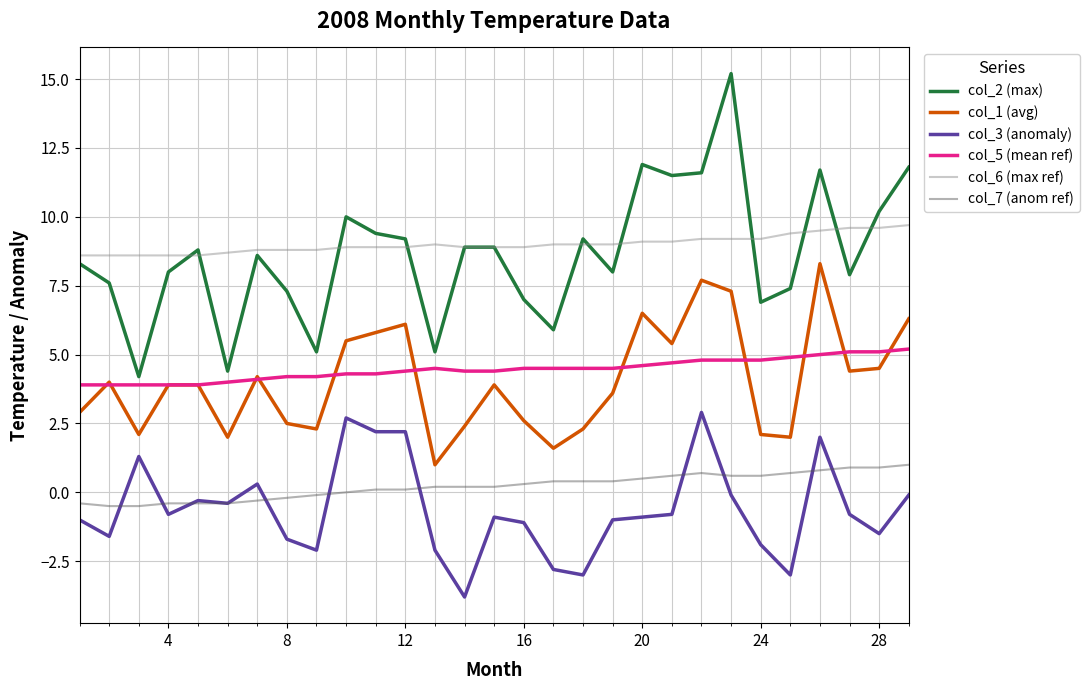

True or false: col_7 (anom ref) and col_5 (mean ref) intersect in this chart.

False